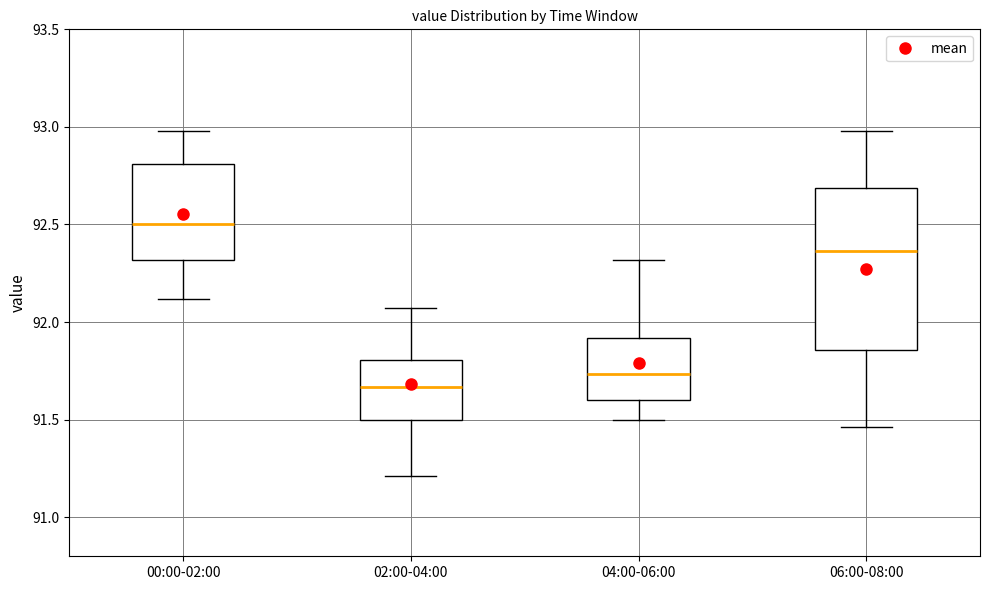

Where is the upper edge of the box for 00:00-02:00 on the y-axis? The values are not printed on the chart, so give them approximately, as read against the axis.

92.80